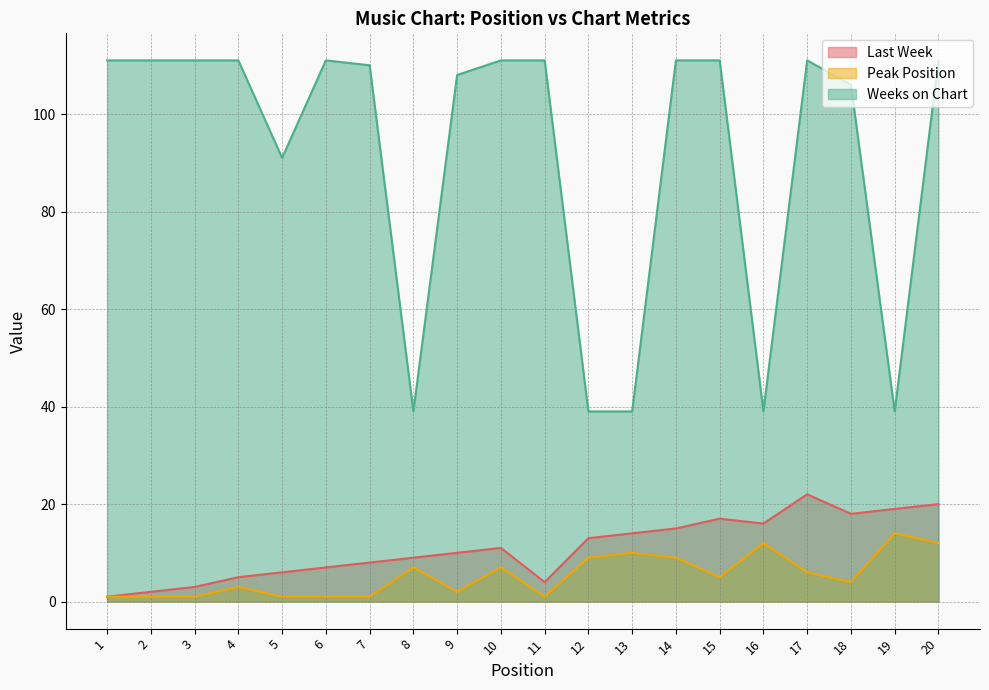

What is the value of the Peak Position point at the 4th from the left?

3